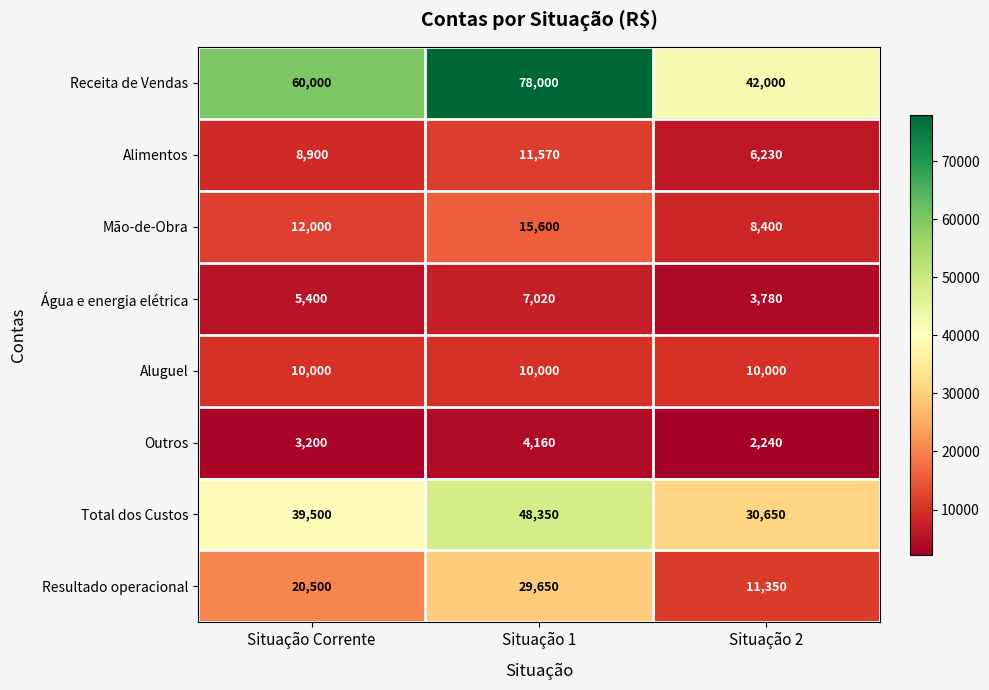

What is the spread (max minus min) of values at Situação 2?

39760